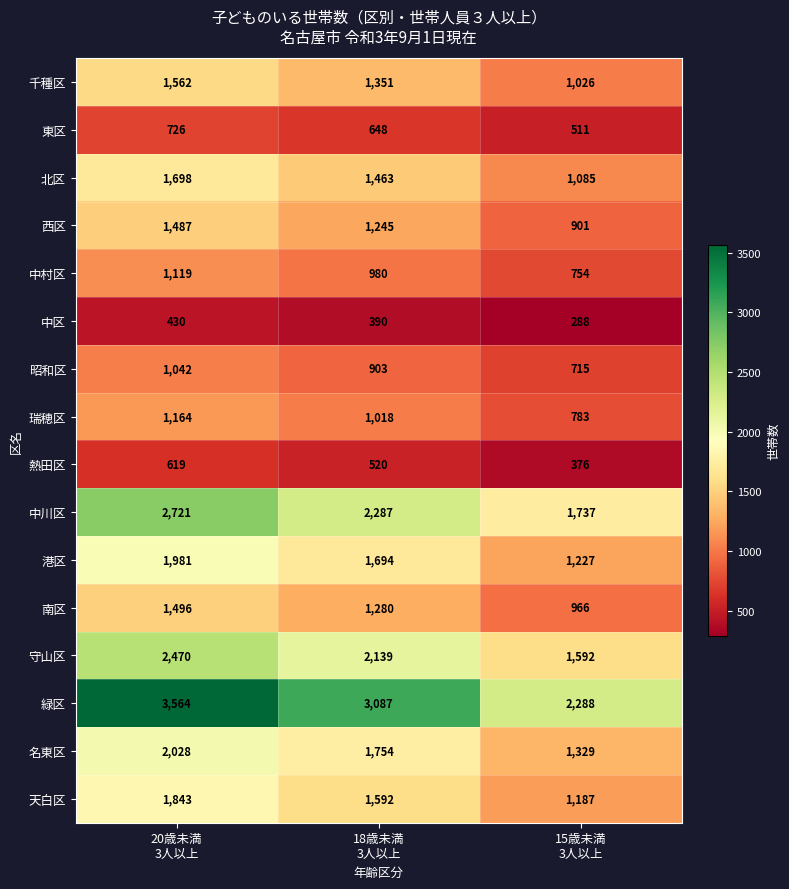

What is the maximum value for 天白区?

1843